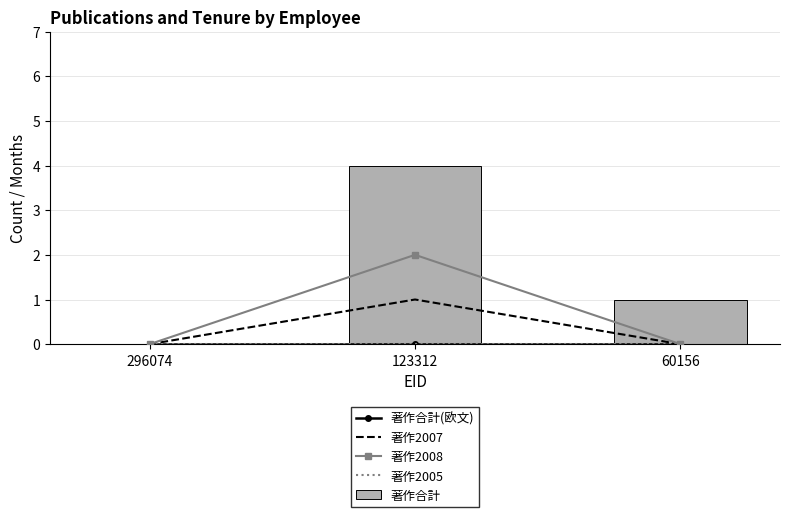

Which category has the lowest value across all series?

296074